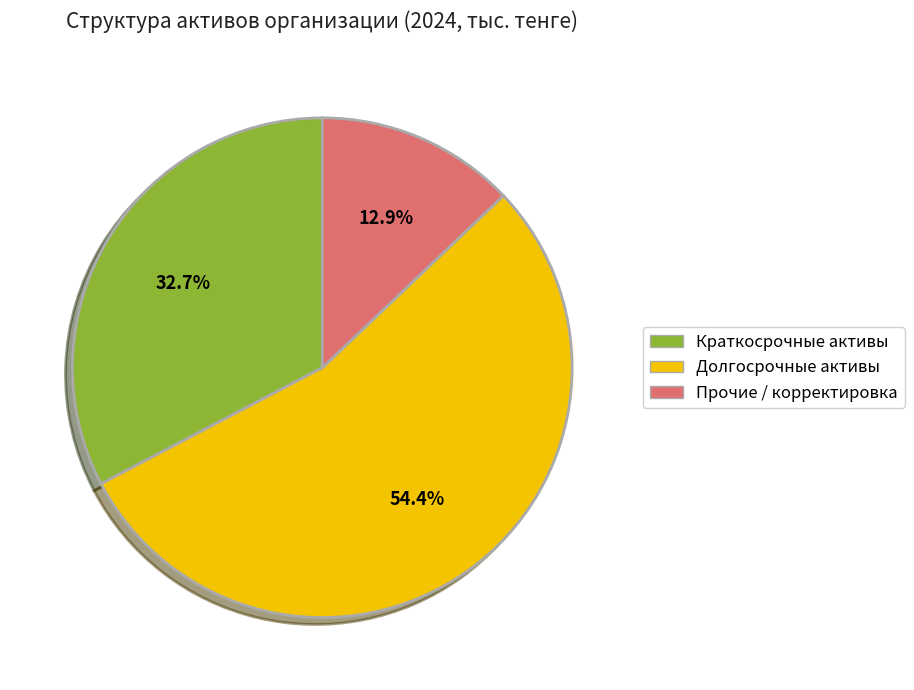

What percentage is the Долгосрочные активы slice, to the nearest percent?

54%